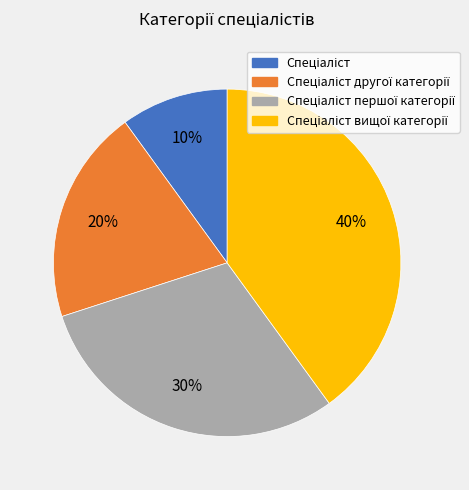

Is there a majority slice in this chart?

No